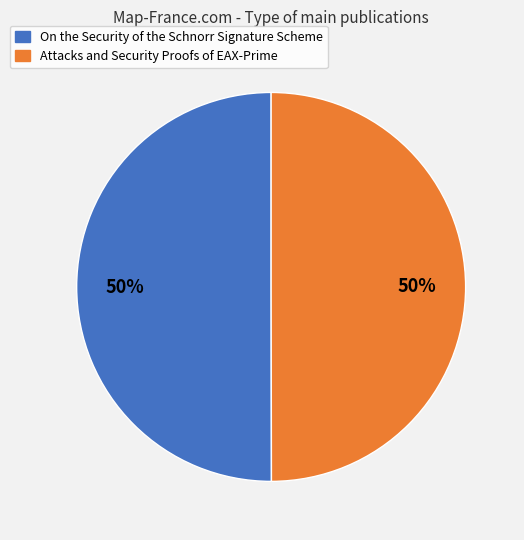

To the nearest percent, what is the combined percentage of On the Security of the Schnorr Signature Scheme and Attacks and Security Proofs of EAX-Prime?

100%